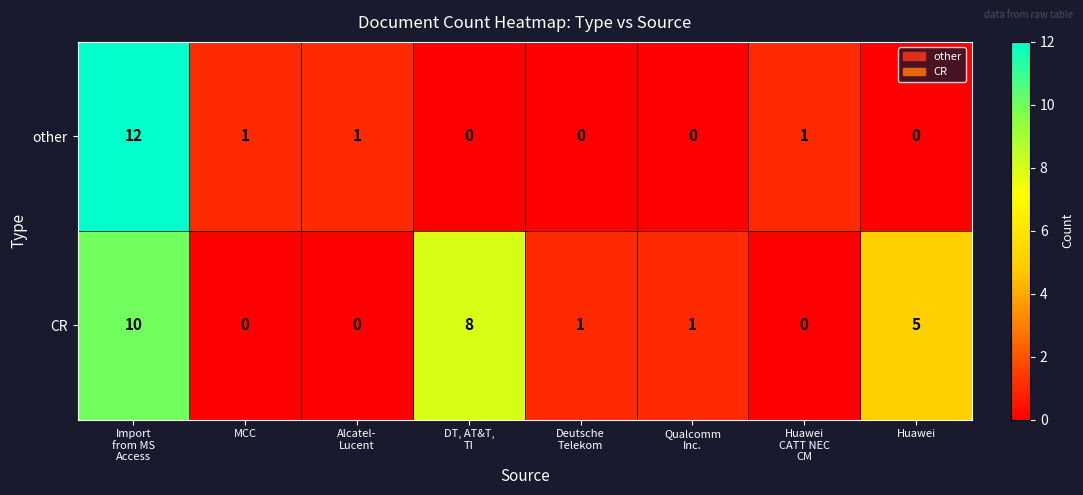

The CR series shows 5 at Huawei. True or false?

True